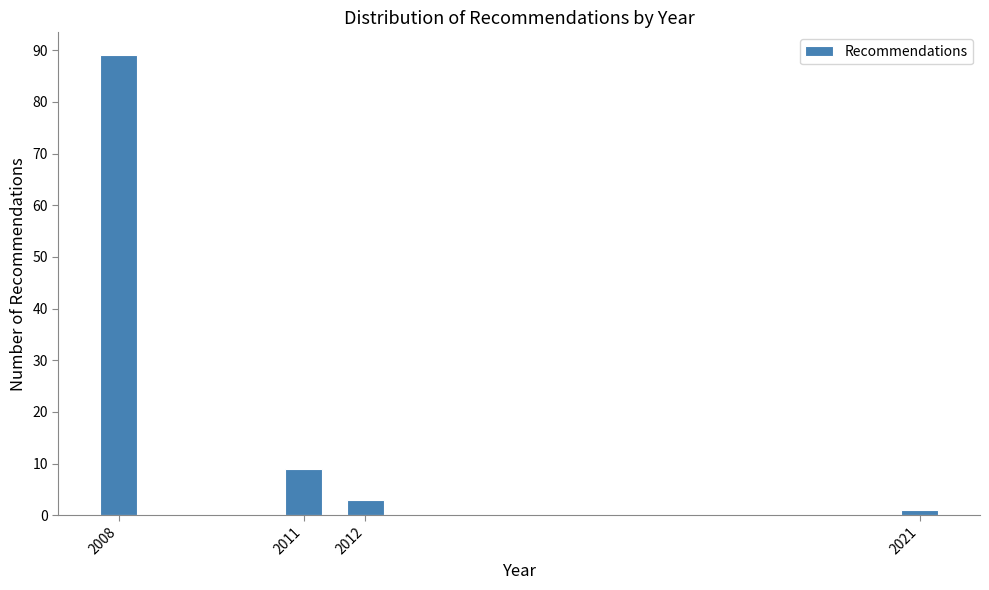

Reading left to right, transcribe all the data shown in this chart.

2008=89	2011=9	2012=3	2021=1